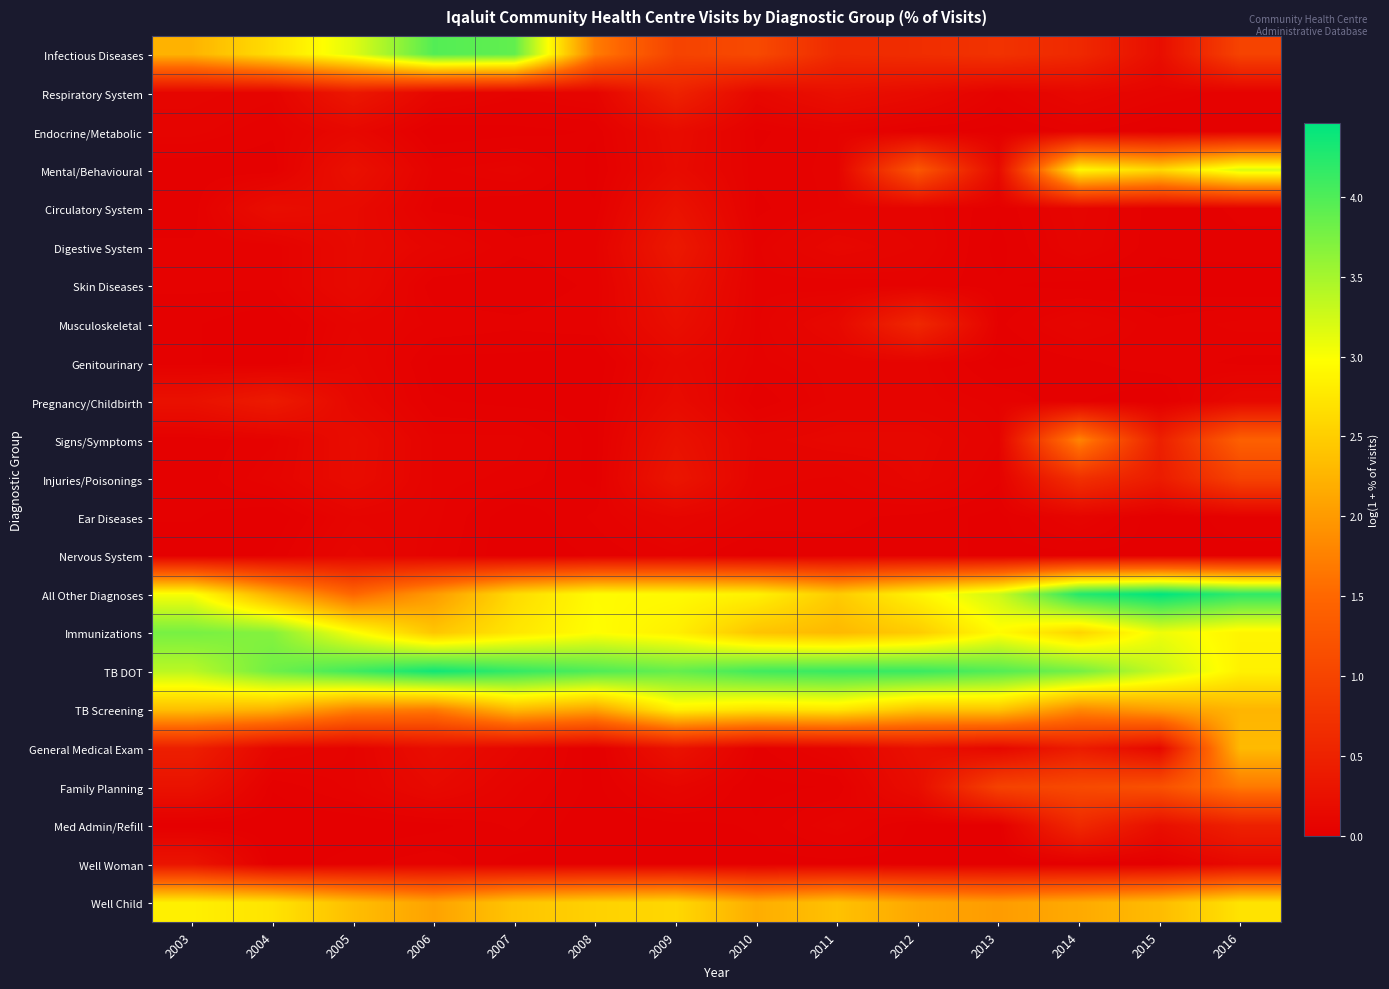

Reading left to right, list all the values displayed in this chart.

Infectious Diseases: 2003=2.2	2004=2.7	2005=3.2	2006=4.0	2007=3.9	2008=1.7	2009=1.0	2010=1.1	2011=0.6	2012=0.7	2013=0.7	2014=0.6	2015=0.2	2016=1.0
Respiratory System: 2003=0.1	2004=0.1	2005=0.4	2006=0.1	2007=0.1	2008=0.1	2009=0.5	2010=0.1	2011=0.2	2012=0.2	2013=0.0	2014=0.1	2015=0.1	2016=0.0
Endocrine/Metabolic: 2003=0.1	2004=0.0	2005=0.1	2006=0.0	2007=0.0	2008=0.0	2009=0.2	2010=0.0	2011=0.1	2012=0.0	2013=0.0	2014=0.0	2015=0.0	2016=0.0
Mental/Behavioural: 2003=0.0	2004=0.0	2005=0.2	2006=0.0	2007=0.1	2008=0.0	2009=0.2	2010=0.0	2011=0.1	2012=1.3	2013=0.2	2014=2.9	2015=2.6	2016=3.2
Circulatory System: 2003=0.0	2004=0.2	2005=0.2	2006=0.0	2007=0.0	2008=0.0	2009=0.3	2010=0.0	2011=0.1	2012=0.1	2013=0.0	2014=0.1	2015=0.0	2016=0.0
Digestive System: 2003=0.0	2004=0.0	2005=0.1	2006=0.1	2007=0.0	2008=0.0	2009=0.4	2010=0.0	2011=0.1	2012=0.1	2013=0.0	2014=0.1	2015=0.0	2016=0.0
Skin Diseases: 2003=0.0	2004=0.0	2005=0.1	2006=0.0	2007=0.0	2008=0.0	2009=0.3	2010=0.0	2011=0.0	2012=0.0	2013=0.0	2014=0.0	2015=0.0	2016=0.0
Musculoskeletal: 2003=0.0	2004=0.0	2005=0.1	2006=0.0	2007=0.0	2008=0.0	2009=0.2	2010=0.0	2011=0.1	2012=0.6	2013=0.0	2014=0.1	2015=0.0	2016=0.1
Genitourinary: 2003=0.0	2004=0.0	2005=0.1	2006=0.0	2007=0.0	2008=0.0	2009=0.1	2010=0.0	2011=0.1	2012=0.1	2013=0.0	2014=0.0	2015=0.0	2016=0.0
Pregnancy/Childbirth: 2003=0.3	2004=0.4	2005=0.1	2006=0.0	2007=0.0	2008=0.0	2009=0.2	2010=0.0	2011=0.1	2012=0.1	2013=0.0	2014=0.0	2015=0.0	2016=0.1
Signs/Symptoms: 2003=0.0	2004=0.0	2005=0.2	2006=0.1	2007=0.1	2008=0.0	2009=0.3	2010=0.1	2011=0.1	2012=0.1	2013=0.1	2014=1.8	2015=0.5	2016=1.4
Injuries/Poisonings: 2003=0.0	2004=0.1	2005=0.2	2006=0.1	2007=0.0	2008=0.0	2009=0.3	2010=0.1	2011=0.1	2012=0.1	2013=0.0	2014=0.7	2015=0.4	2016=1.0
Ear Diseases: 2003=0.0	2004=0.0	2005=0.1	2006=0.1	2007=0.0	2008=0.0	2009=0.1	2010=0.0	2011=0.0	2012=0.0	2013=0.0	2014=0.1	2015=0.0	2016=0.0
Nervous System: 2003=0.0	2004=0.0	2005=0.1	2006=0.0	2007=0.0	2008=0.0	2009=0.0	2010=0.0	2011=0.0	2012=0.0	2013=0.0	2014=0.0	2015=0.0	2016=0.0
All Other Diagnoses: 2003=3.0	2004=2.2	2005=1.5	2006=2.0	2007=2.6	2008=2.9	2009=2.9	2010=2.9	2011=2.5	2012=2.9	2013=3.3	2014=4.3	2015=4.5	2016=4.2
Immunizations: 2003=3.8	2004=3.7	2005=3.0	2006=2.4	2007=2.7	2008=3.0	2009=2.8	2010=2.4	2011=2.3	2012=2.5	2013=2.9	2014=2.6	2015=3.1	2016=2.9
TB DOT: 2003=3.4	2004=3.8	2005=4.1	2006=4.4	2007=4.2	2008=4.0	2009=3.9	2010=4.1	2011=4.1	2012=4.1	2013=4.0	2014=3.8	2015=3.3	2016=2.8
TB Screening: 2003=2.4	2004=2.2	2005=1.8	2006=1.7	2007=2.3	2008=2.1	2009=2.8	2010=2.7	2011=2.7	2012=2.4	2013=2.4	2014=1.8	2015=2.0	2016=2.3
General Medical Exam: 2003=0.5	2004=0.1	2005=0.1	2006=0.2	2007=0.1	2008=0.0	2009=0.3	2010=0.0	2011=0.1	2012=0.2	2013=0.1	2014=0.4	2015=0.1	2016=2.3
Family Planning: 2003=0.3	2004=0.0	2005=0.1	2006=0.1	2007=0.1	2008=0.0	2009=0.1	2010=0.0	2011=0.0	2012=0.2	2013=1.0	2014=1.1	2015=1.2	2016=1.7
Med Admin/Refill: 2003=0.0	2004=0.0	2005=0.0	2006=0.0	2007=0.0	2008=0.0	2009=0.0	2010=0.0	2011=0.1	2012=0.0	2013=0.0	2014=0.6	2015=0.2	2016=0.5
Well Woman: 2003=0.3	2004=0.0	2005=0.0	2006=0.0	2007=0.0	2008=0.0	2009=0.0	2010=0.0	2011=0.0	2012=0.0	2013=0.0	2014=0.0	2015=0.0	2016=0.1
Well Child: 2003=2.8	2004=2.7	2005=2.3	2006=2.1	2007=2.4	2008=2.5	2009=2.6	2010=2.2	2011=2.4	2012=2.1	2013=2.0	2014=2.2	2015=2.3	2016=2.7